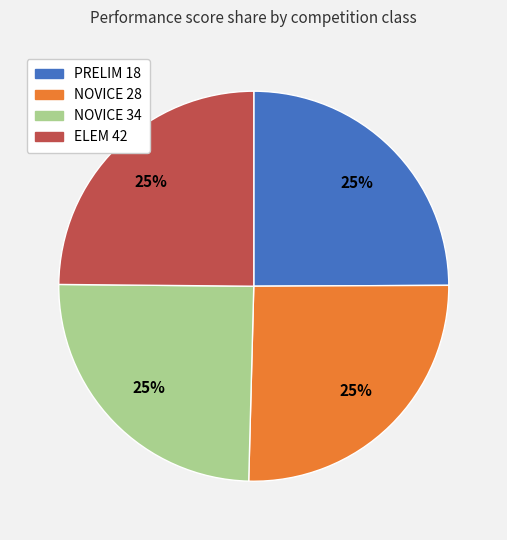

How many segments does this pie chart have?

4